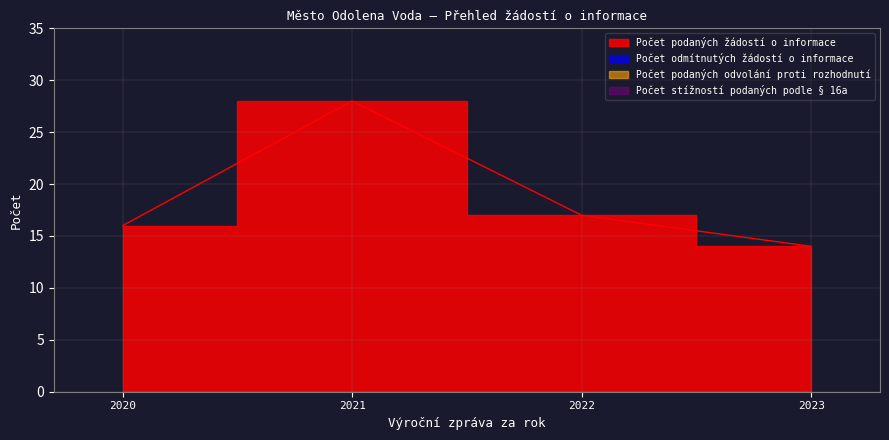

What is the sum of the Počet podaných žádostí o informace values at 2023 and 2020?

30